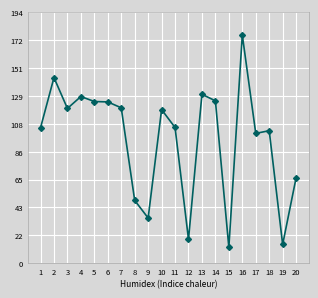

Is it true that the value at 5 is 54.9?

False